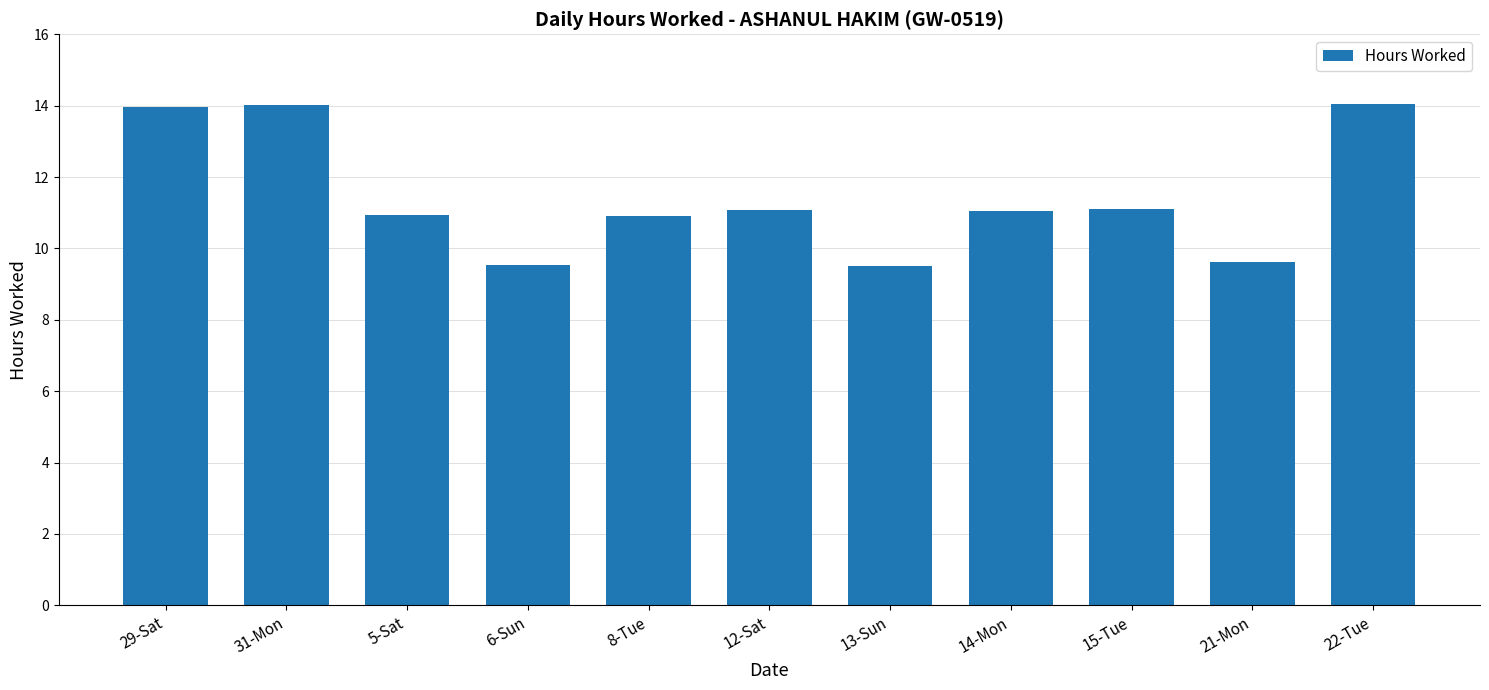

What is the label of the 6th bar from the right?

12-Sat